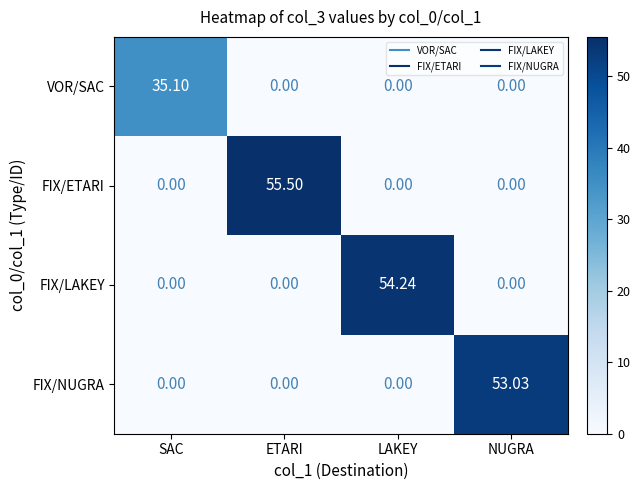

Between ETARI and LAKEY, which series saw the biggest shift?

FIX/ETARI